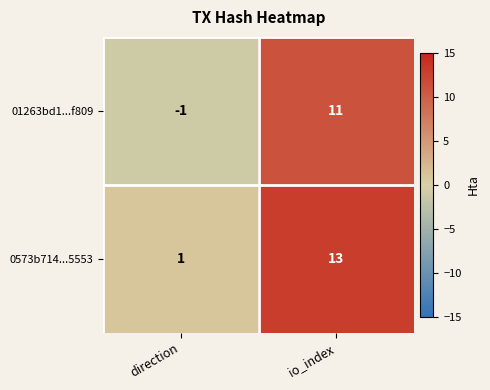

Reading left to right, extract all data points from this chart.

01263bd1...f809: -1	11
0573b714...5553: 1	13